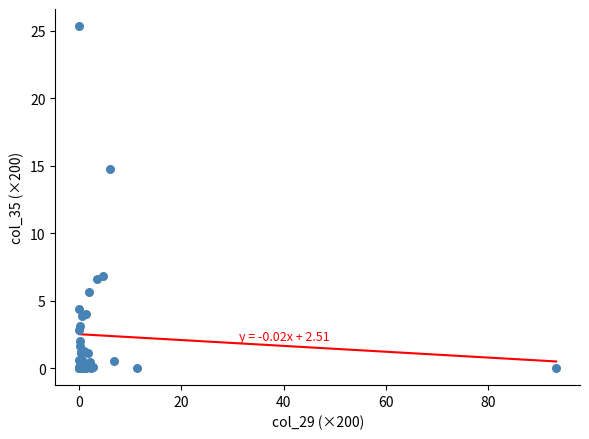

What Y value in the scatter plot is closest to 12?

14.8